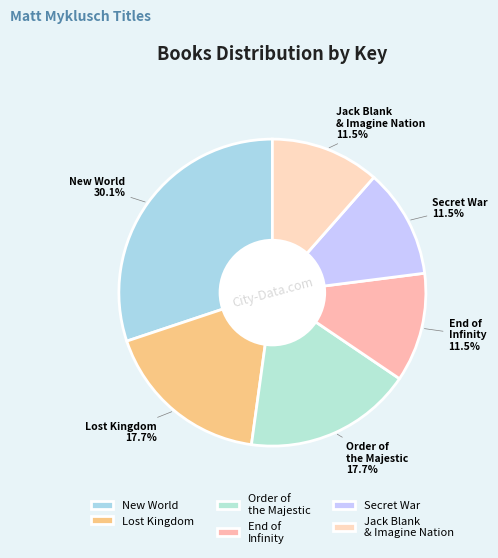

What is the largest slice in the pie chart?

New World